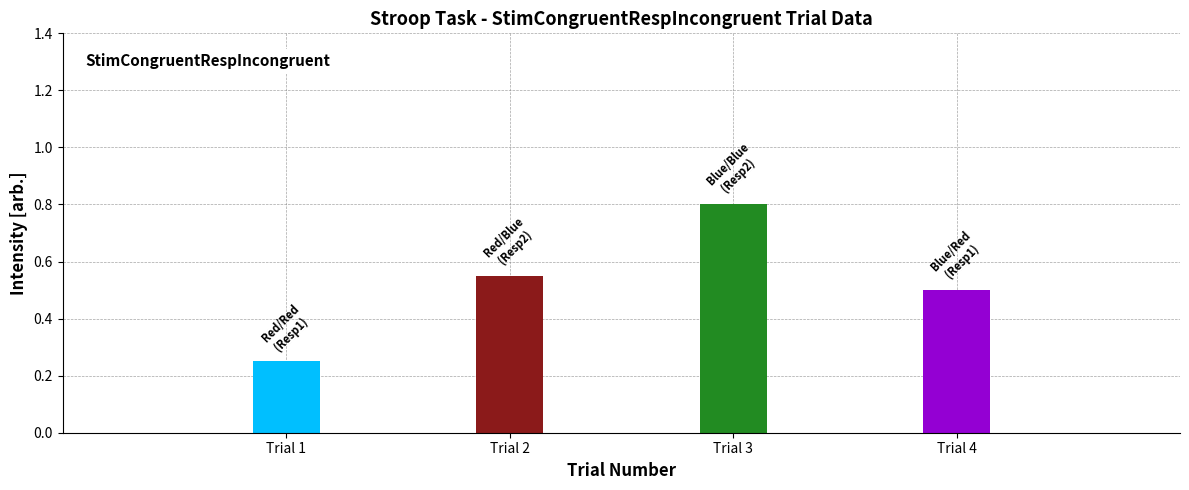

Which has a higher value, Trial 1 or Trial 4?

Trial 4